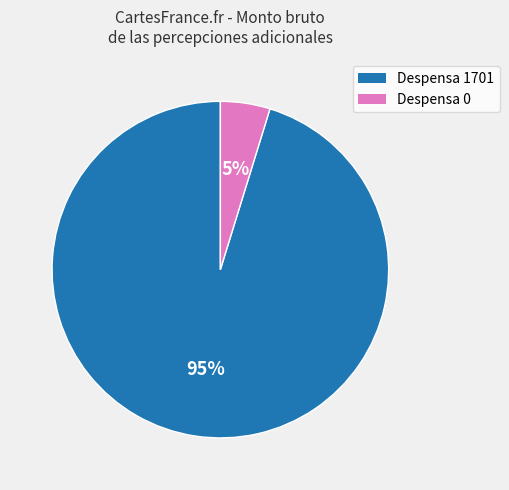

Is there a majority slice in this chart?

Yes